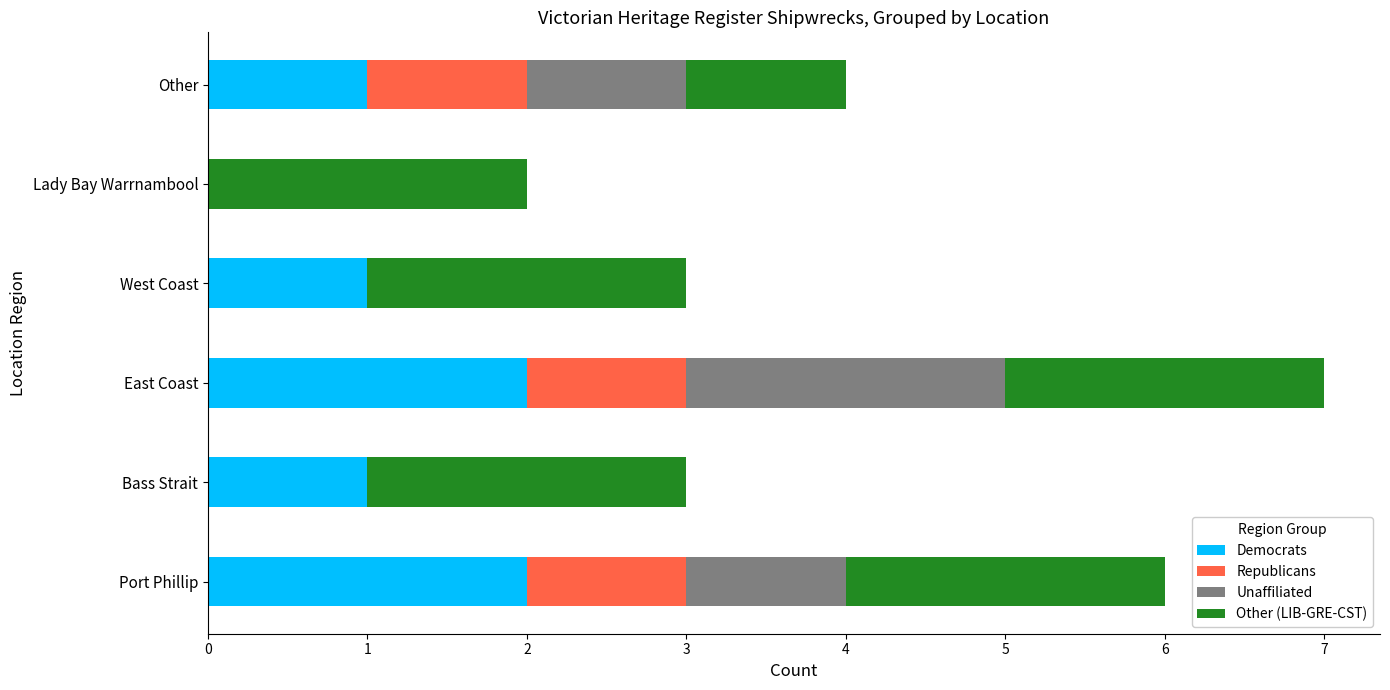

True or false: Democrats has a value of 1 at Port Phillip.

False